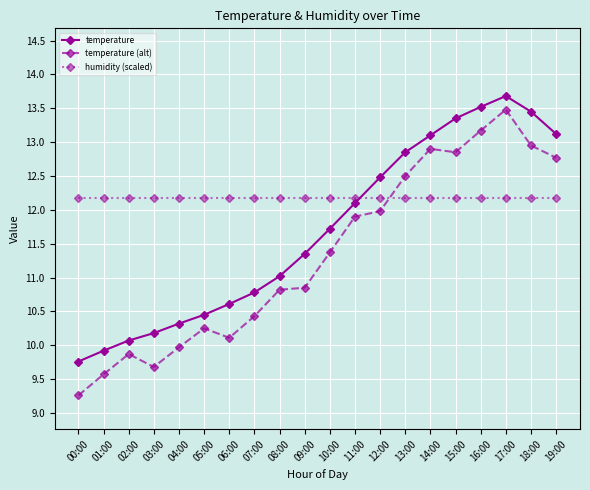

What is the approximate value of temperature at 19:00?

13.1